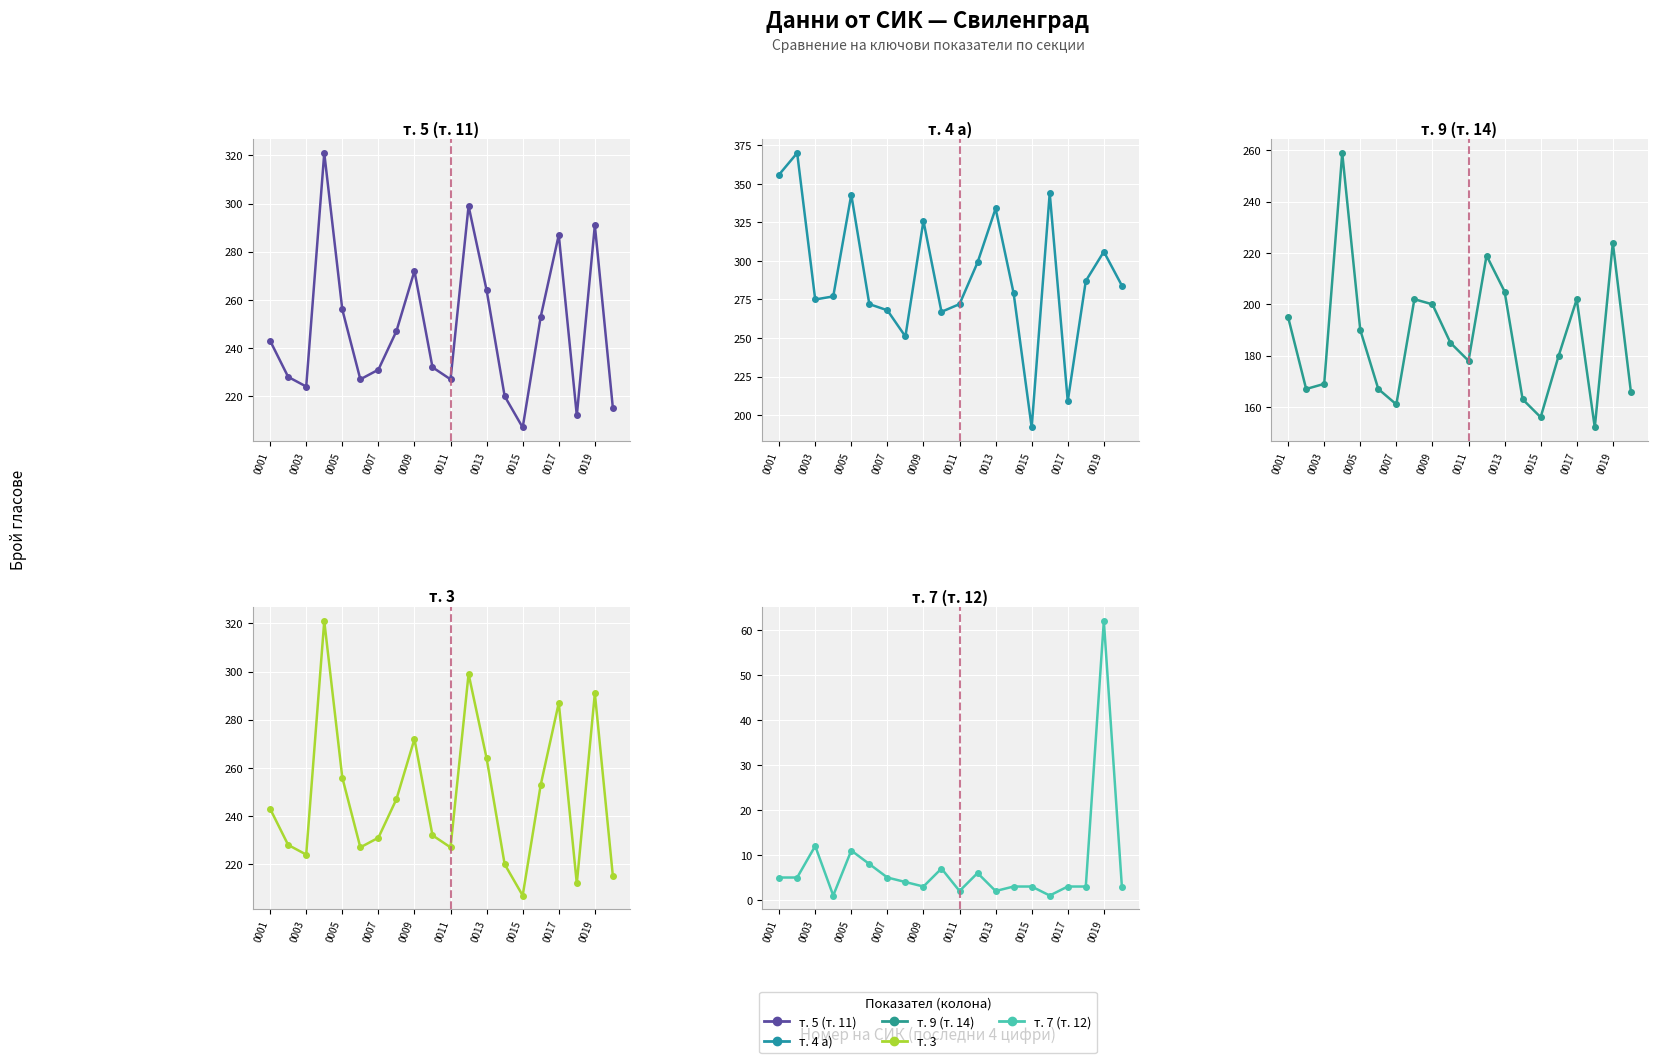

True or false: т. 7 (т. 12) and т. 3 cross at least once.

False